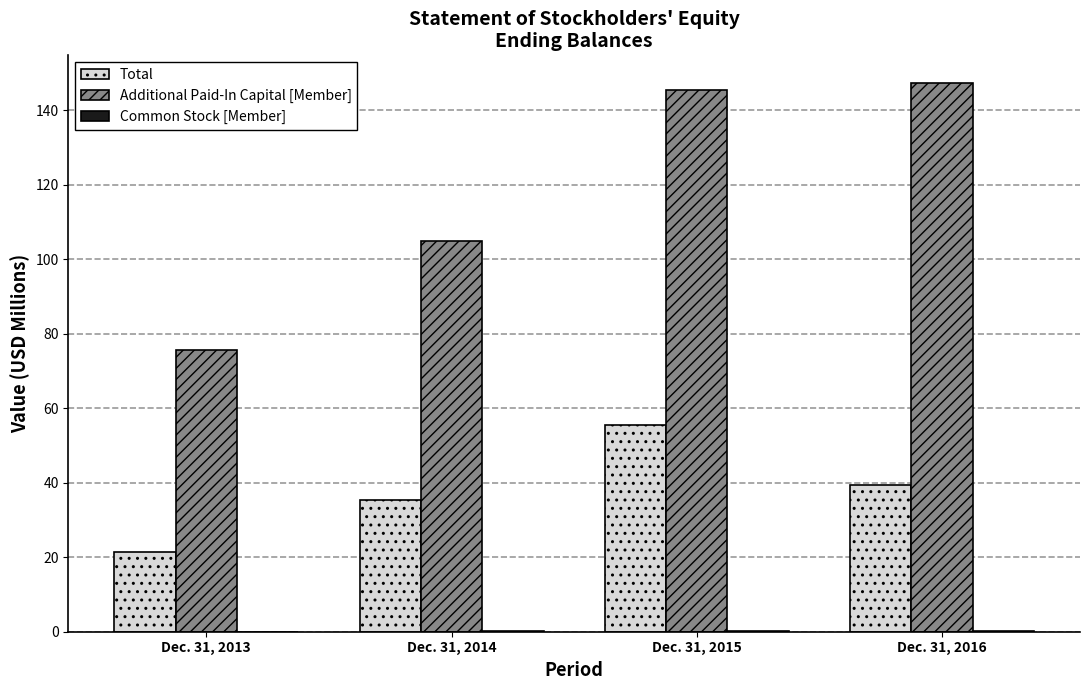

Which series has the largest total across all categories?

Additional Paid-In Capital [Member]